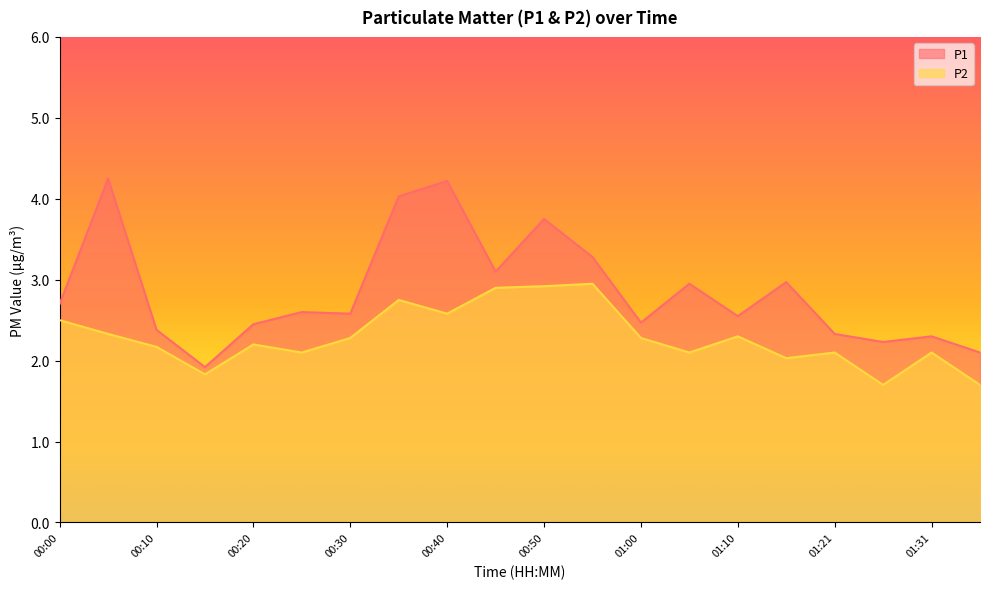

What is the spread (max minus min) of values at 00:15?

0.1